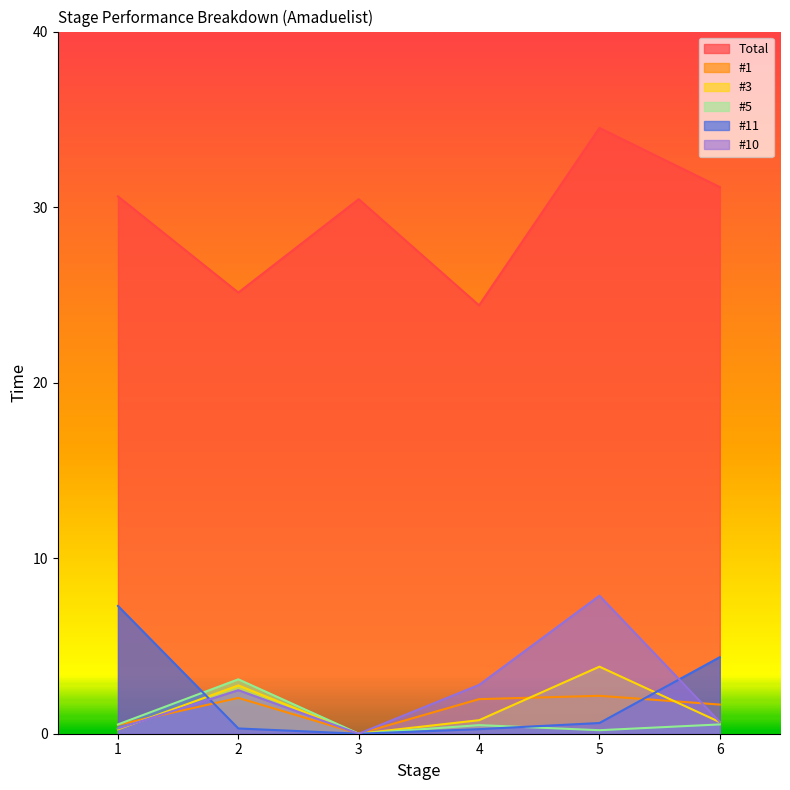

True or false: #3 has more than 2 points higher than both neighbors.

False